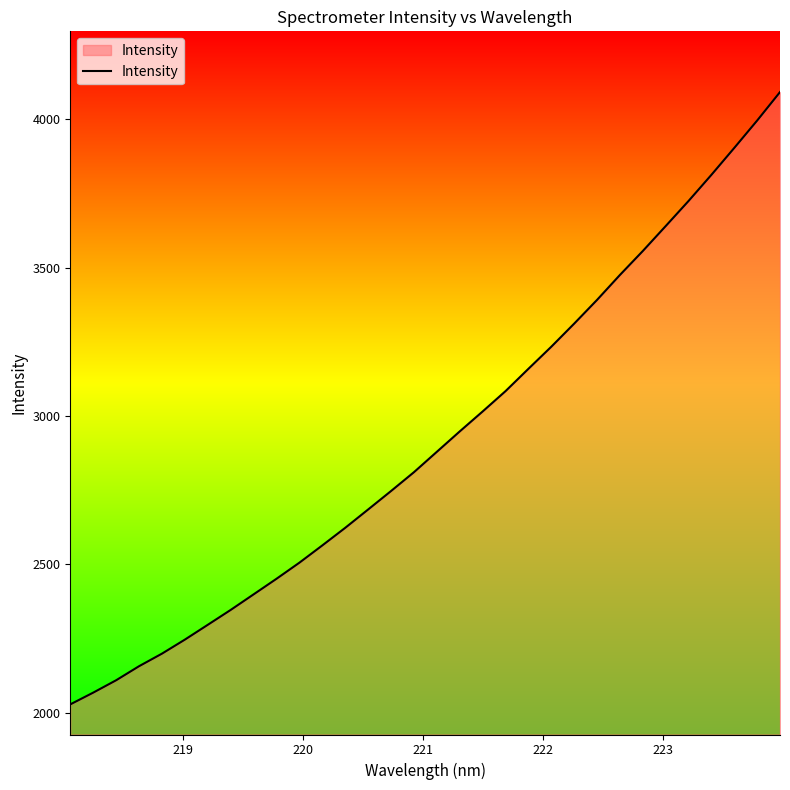

What is the smallest value displayed?

2028.9